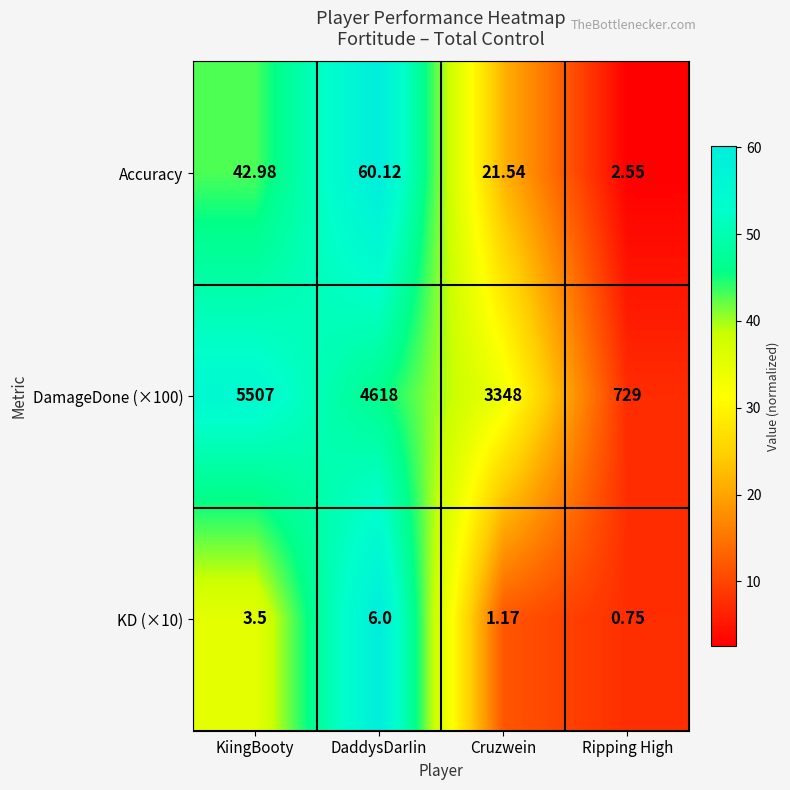

Where is Accuracy nearest to the value 31?

Cruzwein